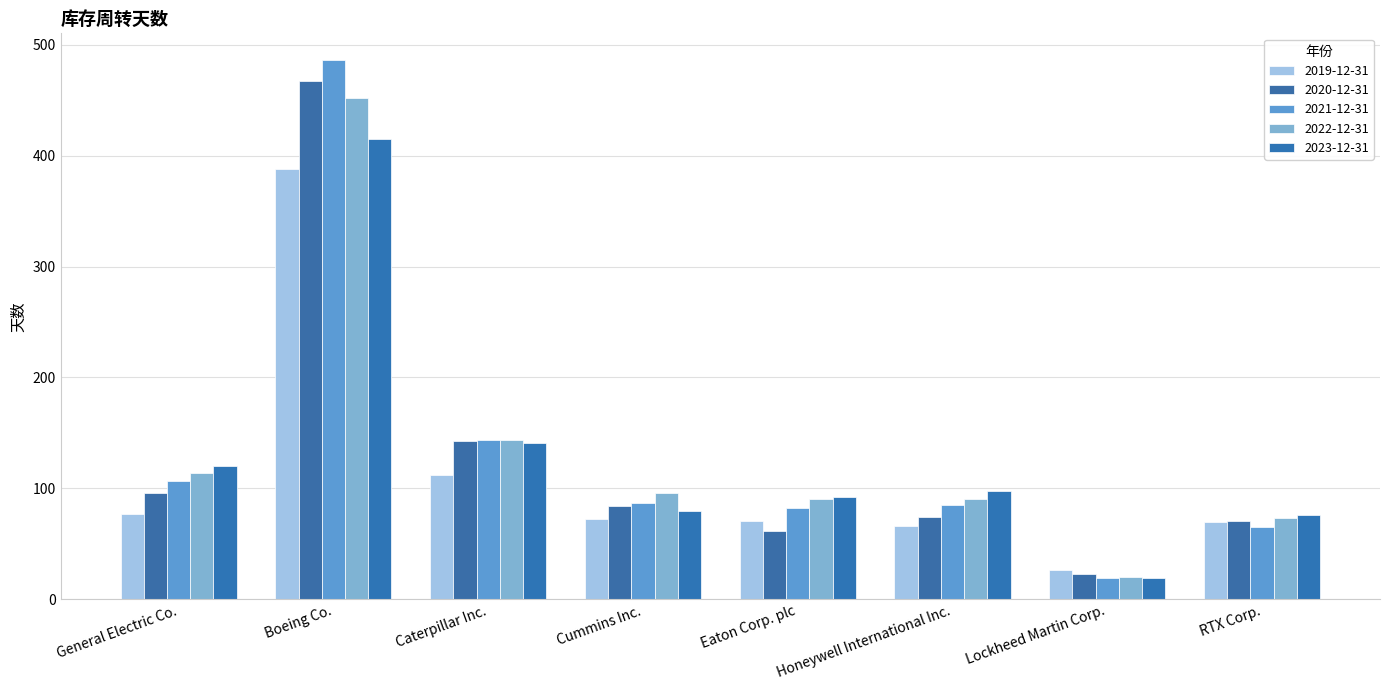

What is the average value of the 2021-12-31 series?

134